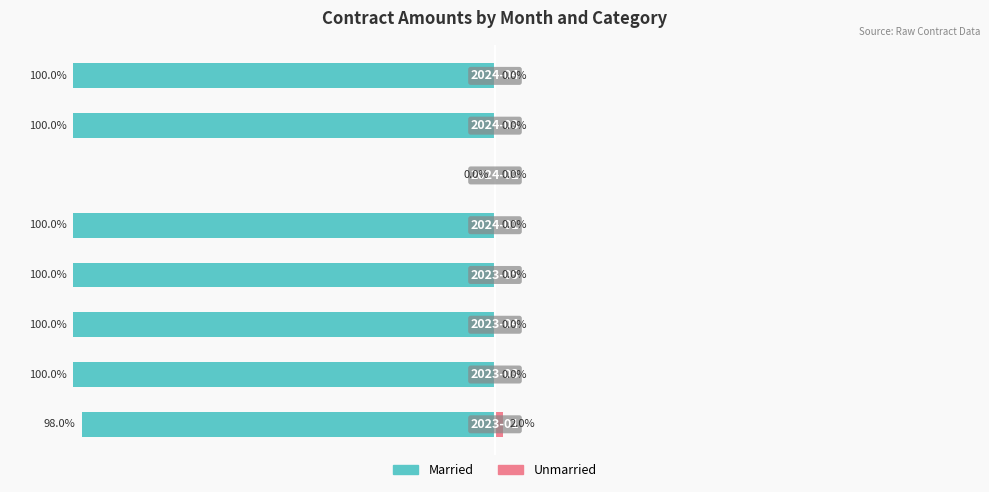

The value of Unmarried at 5 is 0.0. True or false?

True